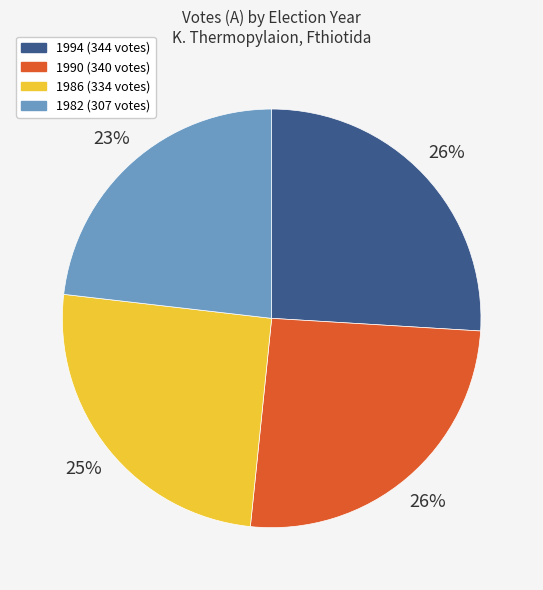

To the nearest percent, what is the combined percentage of 1982 and 1990?

49%